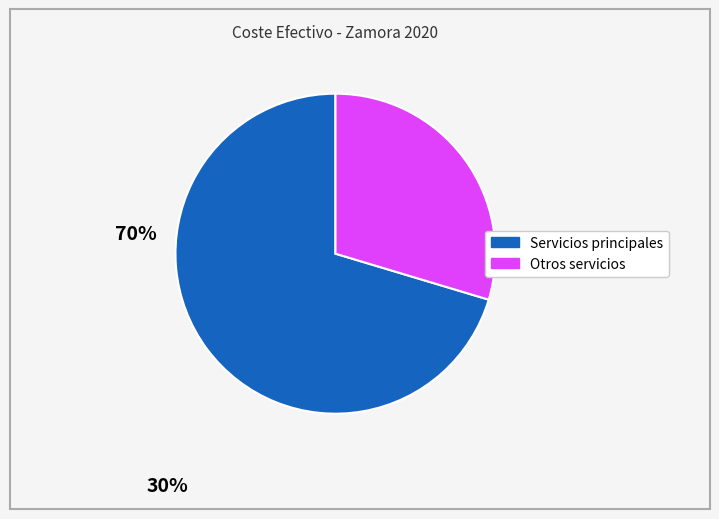

How many segments does this pie chart have?

2